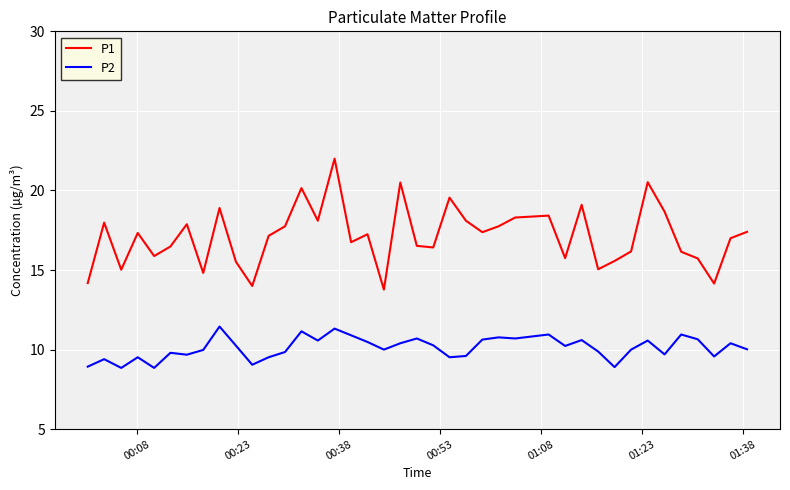

Which series has the widest spread of values?

P1